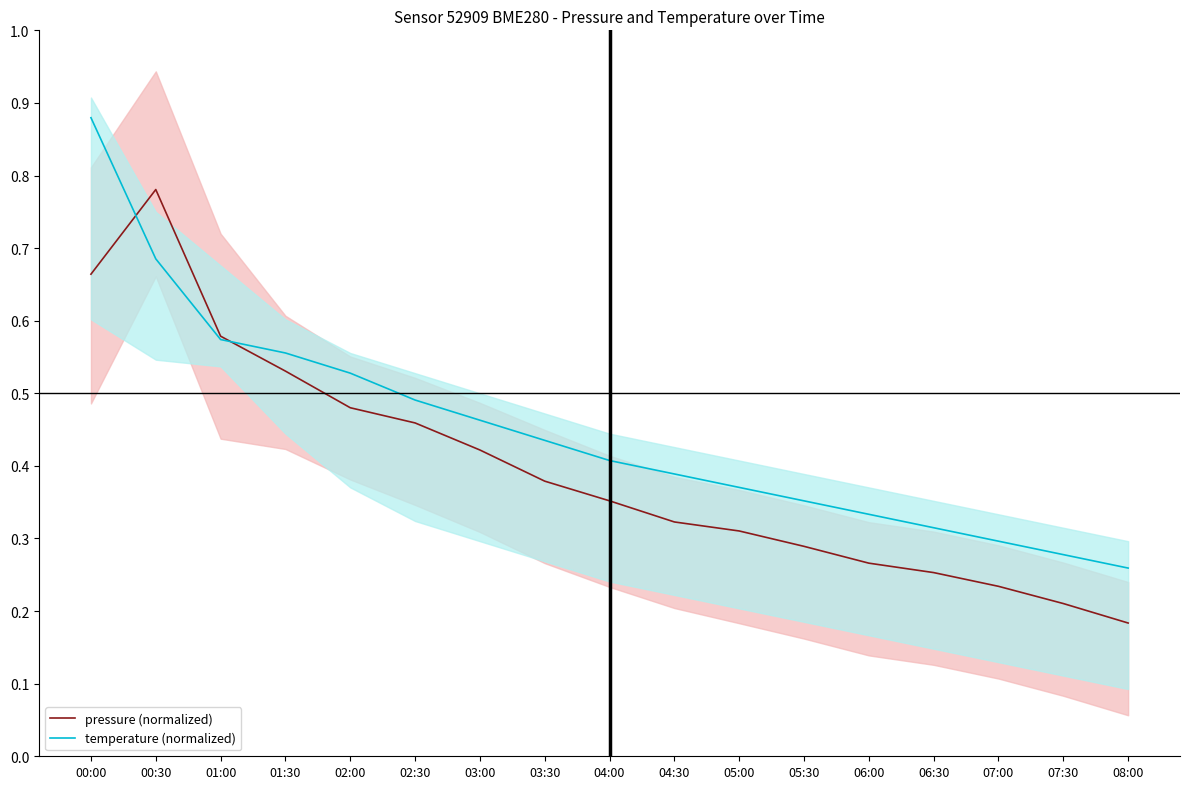

Reading right to left, extract all data points from this chart.

pressure (normalized): 08:00=0.2	07:30=0.2	07:00=0.2	06:30=0.3	06:00=0.3	05:30=0.3	05:00=0.3	04:30=0.3	04:00=0.4	03:30=0.4	03:00=0.4	02:30=0.5	02:00=0.5	01:30=0.5	01:00=0.6	00:30=0.8	00:00=0.7
temperature (normalized): 08:00=0.3	07:30=0.3	07:00=0.3	06:30=0.3	06:00=0.3	05:30=0.4	05:00=0.4	04:30=0.4	04:00=0.4	03:30=0.4	03:00=0.5	02:30=0.5	02:00=0.5	01:30=0.6	01:00=0.6	00:30=0.7	00:00=0.9